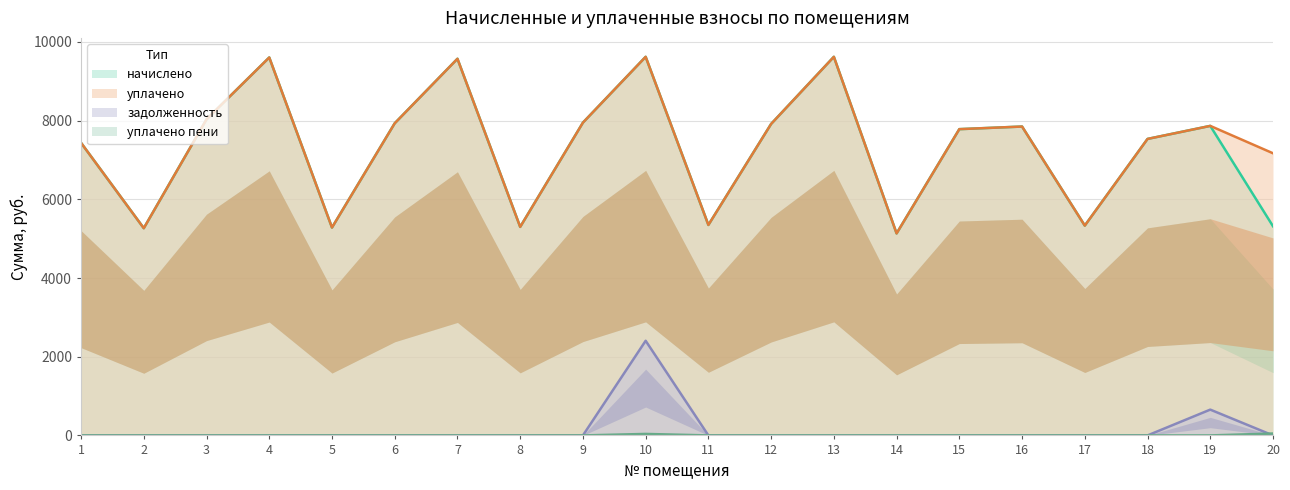

What is the value of the задолженность point at the 19th from the left?

655.5